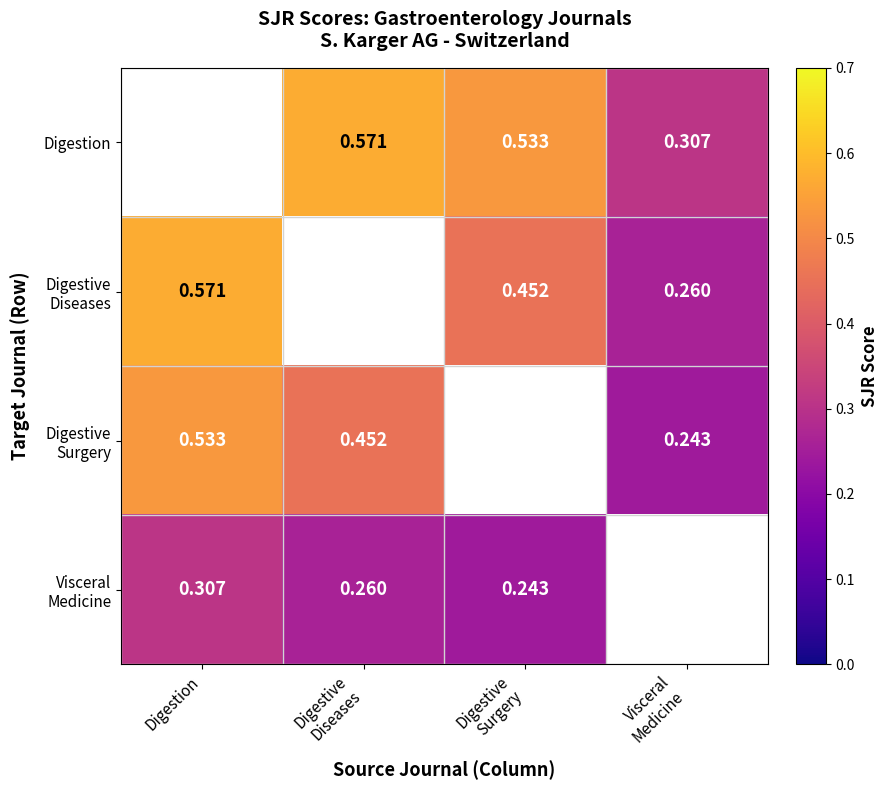

List the labels in order of Visceral Medicine value, largest first.

Digestion, Digestive Diseases, Digestive Surgery, Visceral Medicine